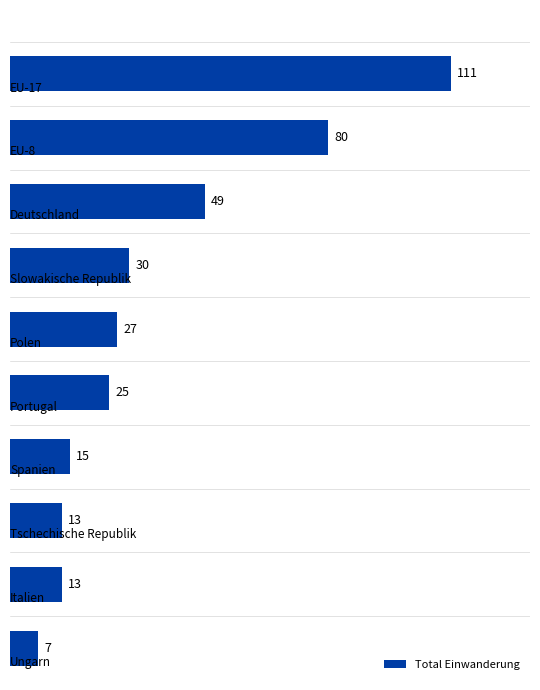

What is the value of the 1st bar from the top?

111